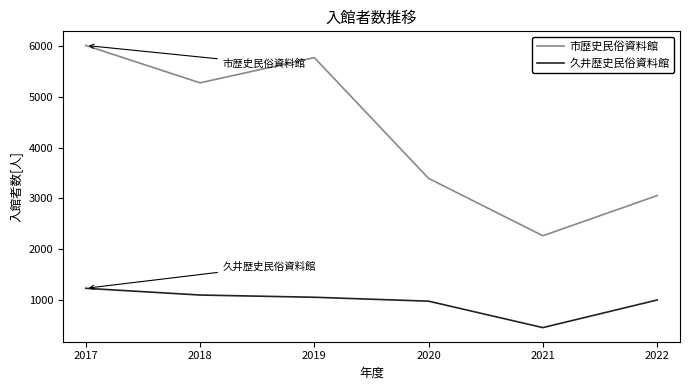

Where does the 市歴史民俗資料館 series first go above 5280?

2017